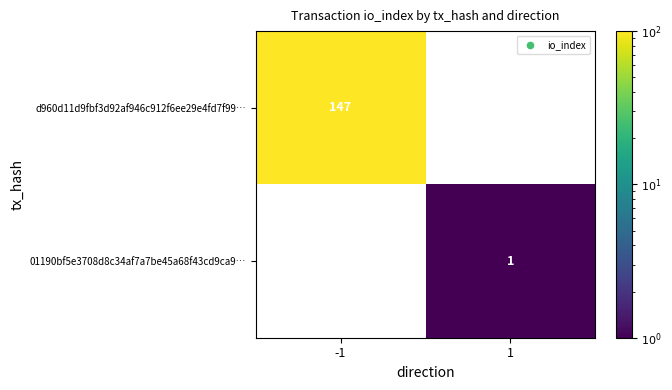

Is the value of 01190bf5e3708d8c34af7a7be45a68f43cd9ca9… at 1 greater than the value of d960d11d9fbf3d92af946c912f6ee29e4fd7f99… at -1?

No